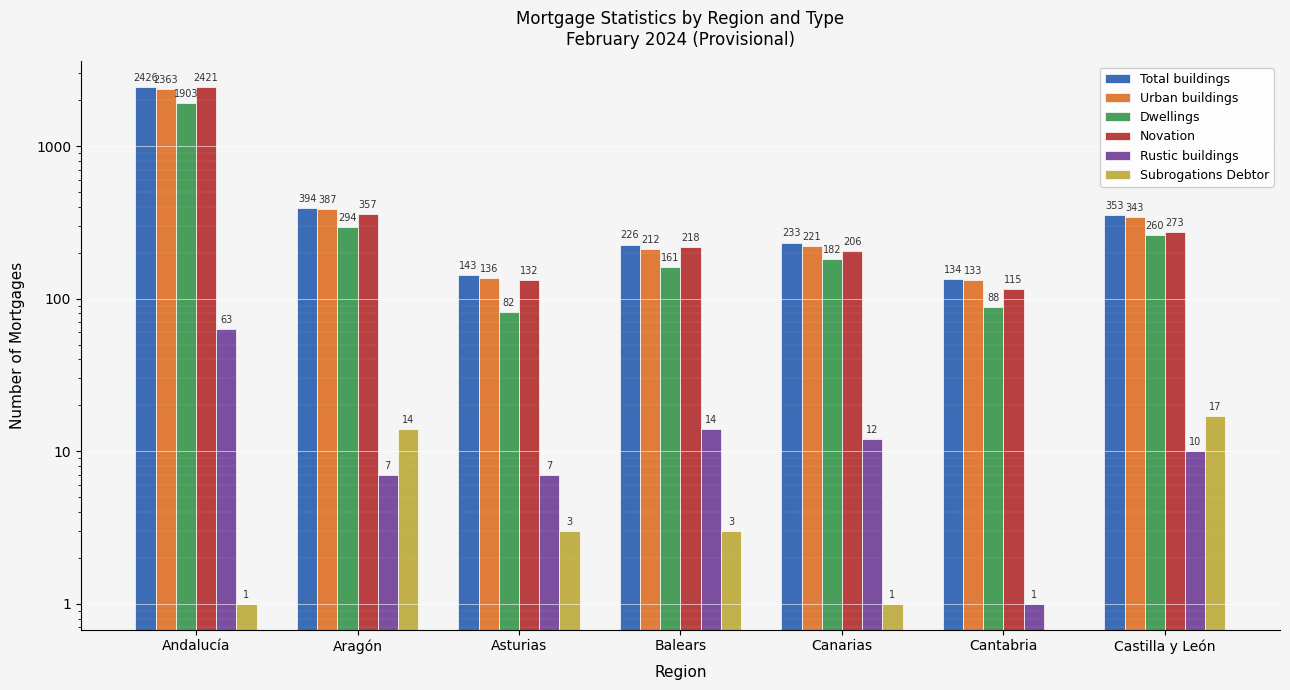

The Rustic buildings series shows 7 at Asturias. True or false?

True